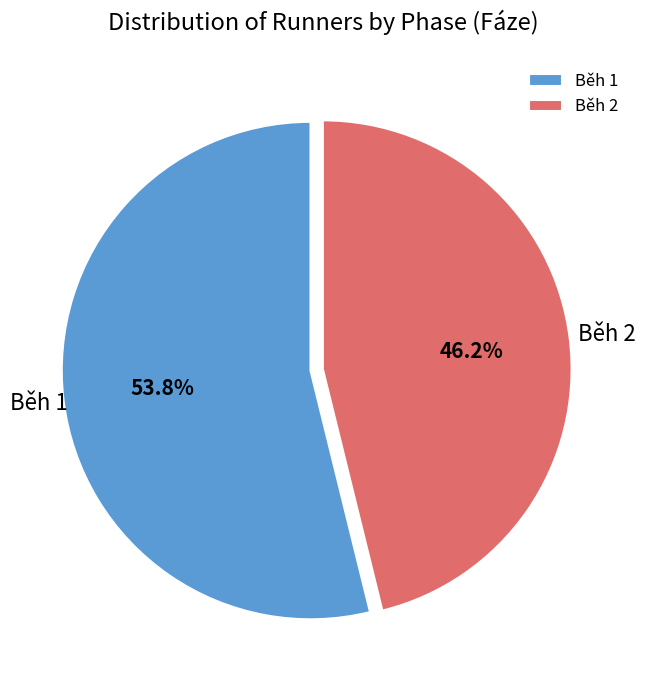

Which category accounts for the majority?

Běh 1